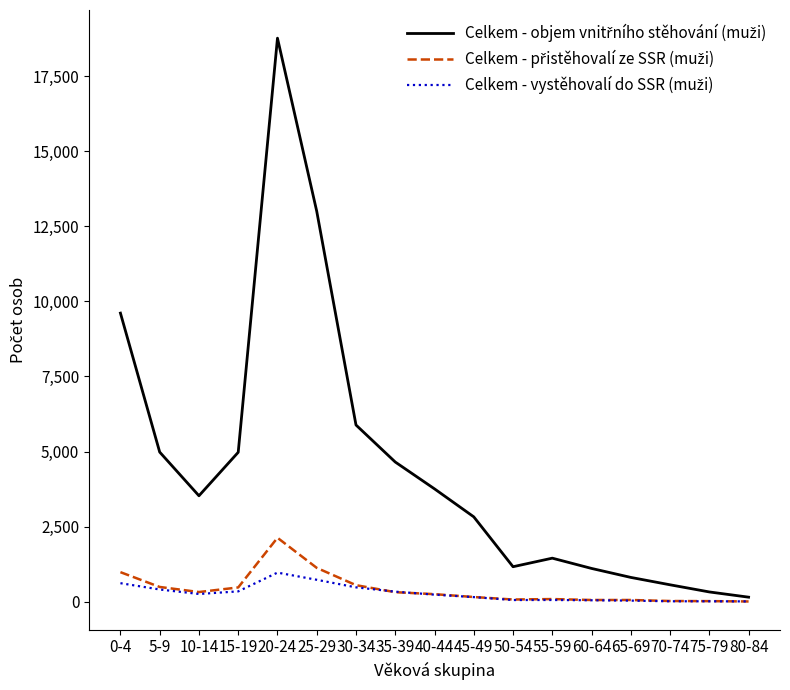

At which category is the sum across all series the highest?

20-24